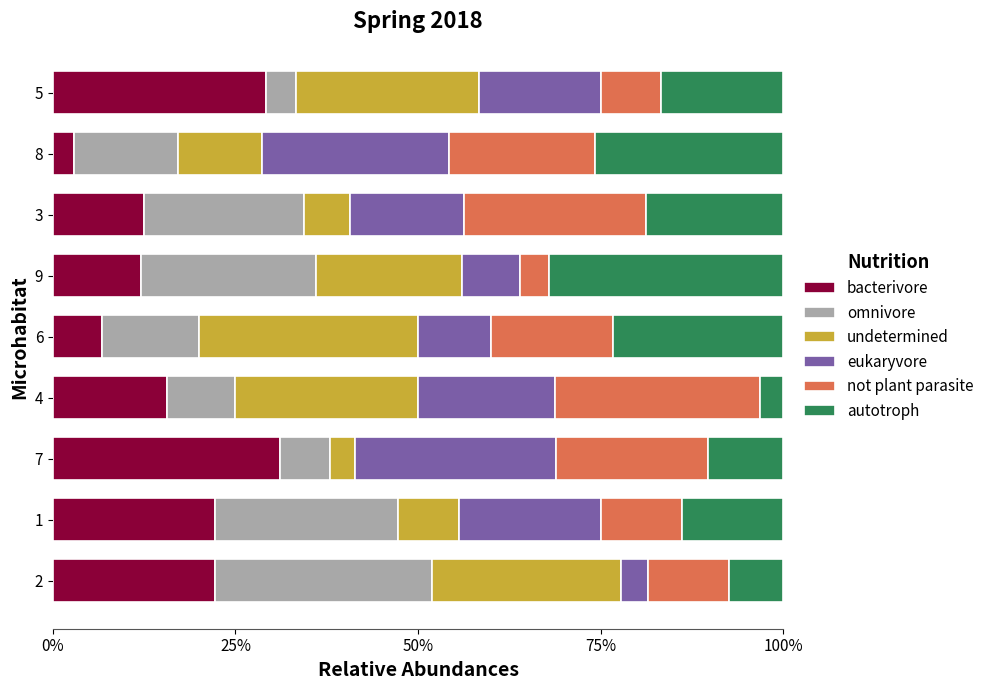

What is the difference between the maximum and minimum values in the bacterivore series?

28.2